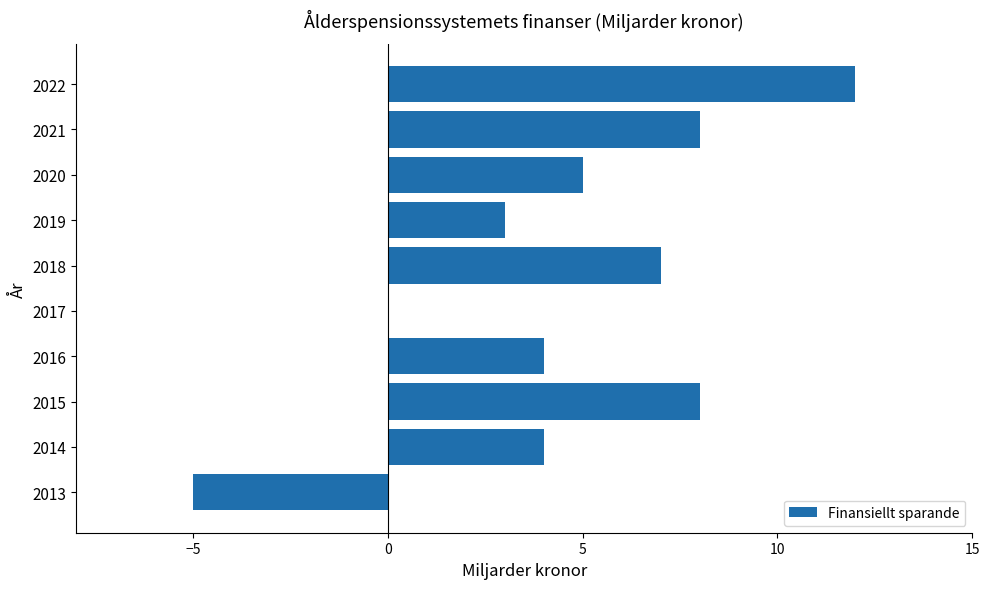

What is the sum of all values?

46